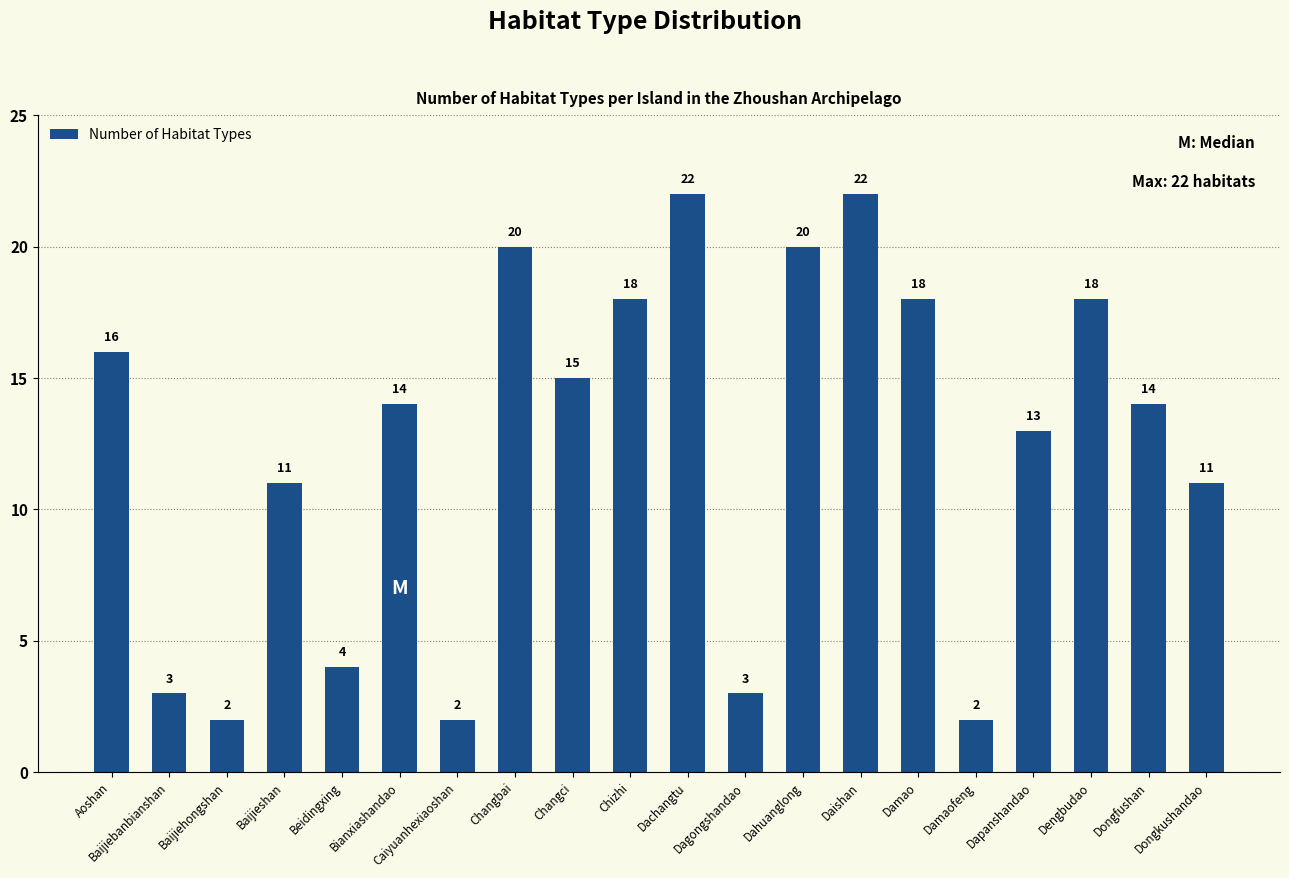

The chart shows a value of 4 at Baijieshan. True or false?

False